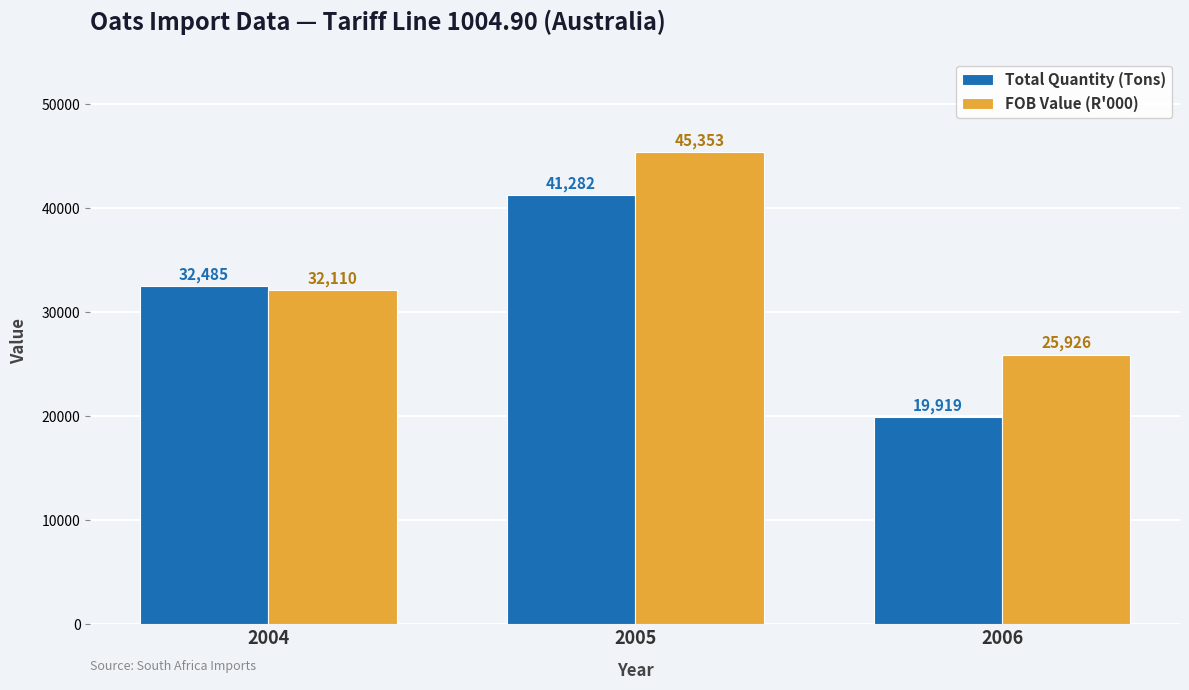

Which category has the lowest value across all series?

2006